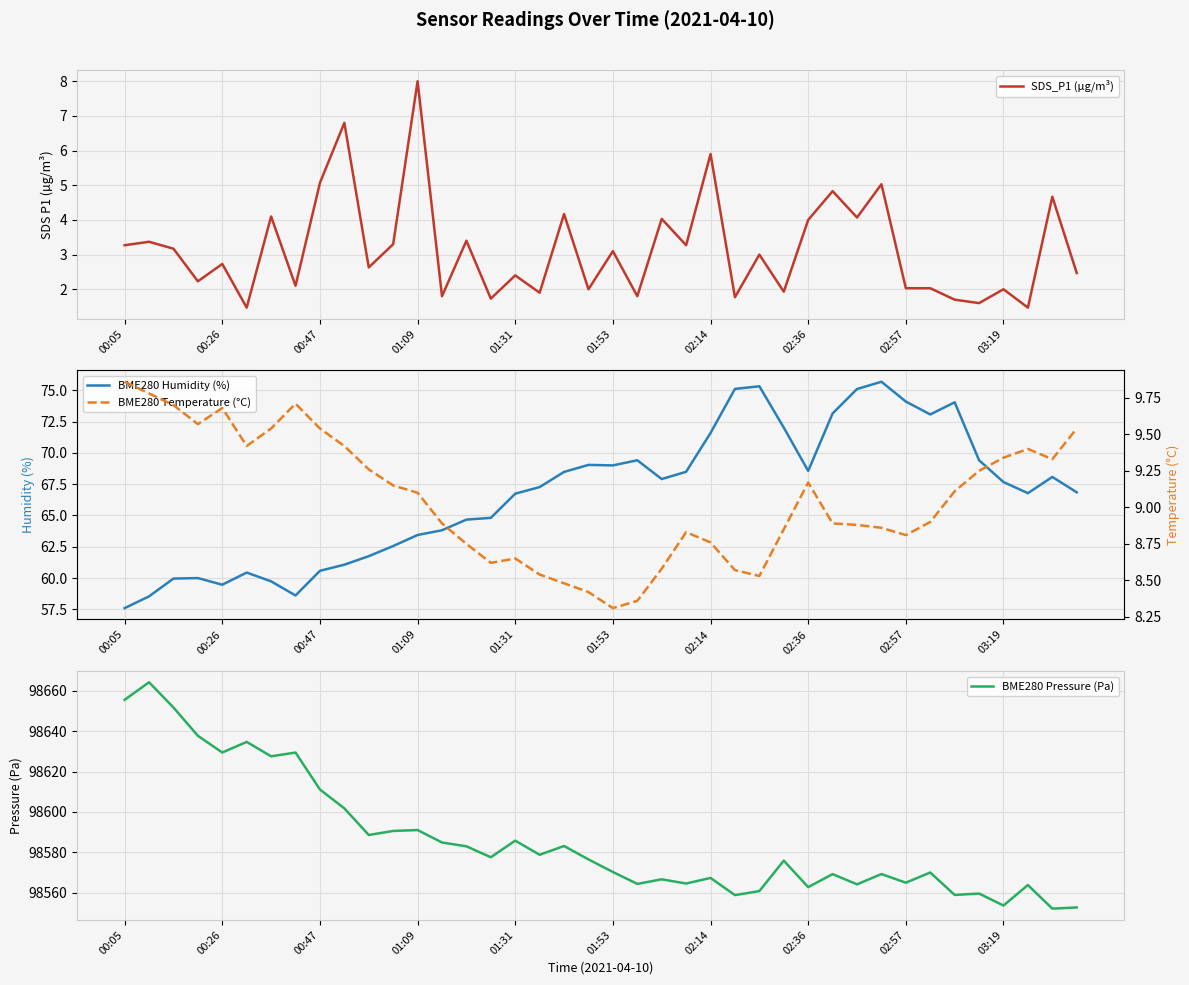

What position from the right is 34?

6